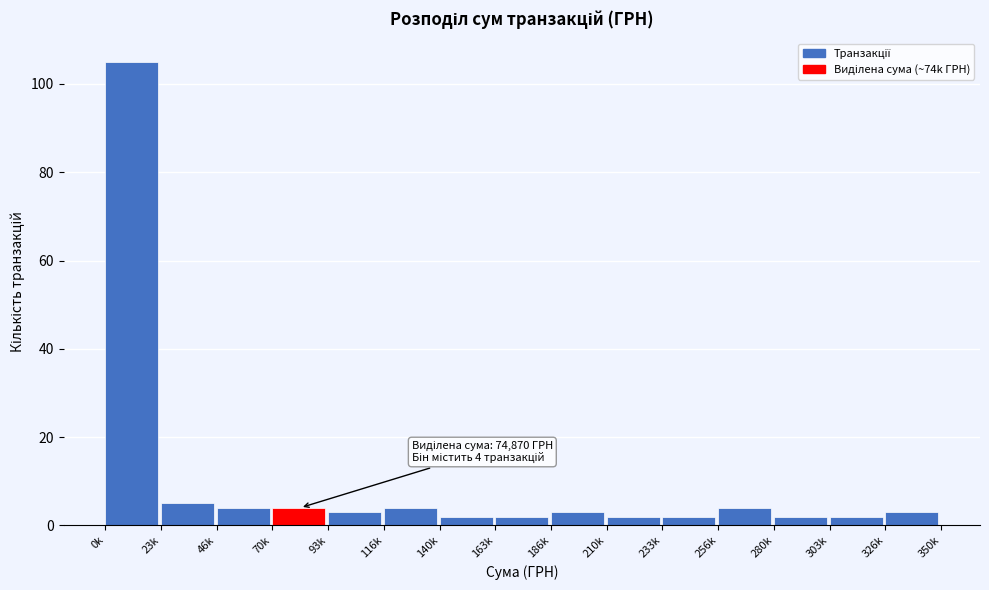

Reading right to left, what are all the values shown in this chart?

326k=3	303k=2	280k=2	256k=4	233k=2	210k=2	186k=3	163k=2	140k=2	116k=4	93k=3	70k=4	46k=4	23k=5	0k=105